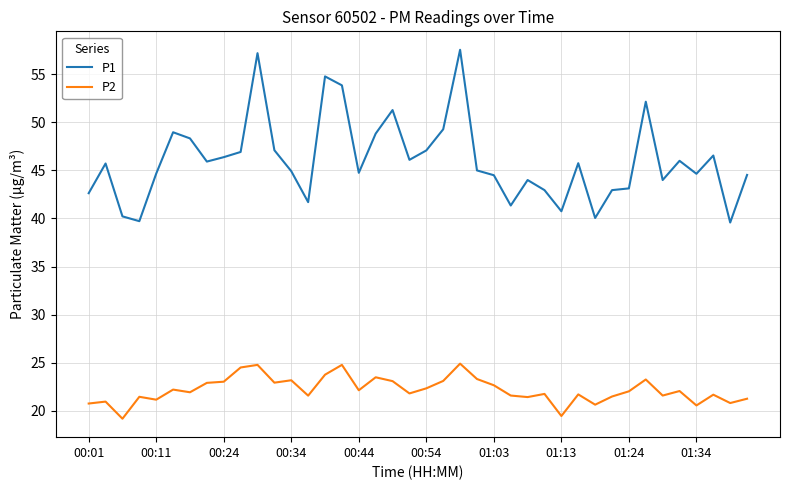

Which series has the widest spread of values?

P1